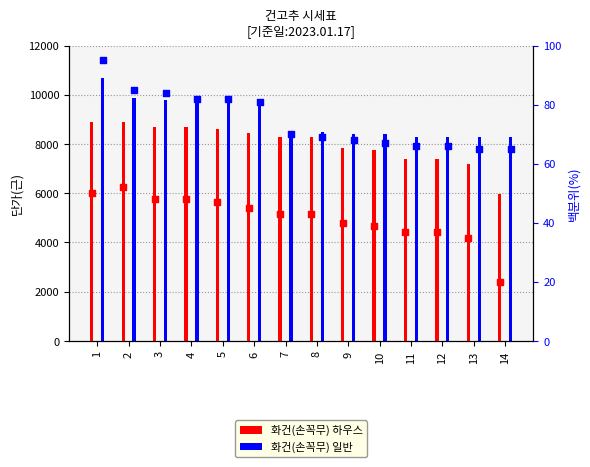

Is the value of 하우스 percentile at 3 greater than the value of 일반 percentile at 13?

No